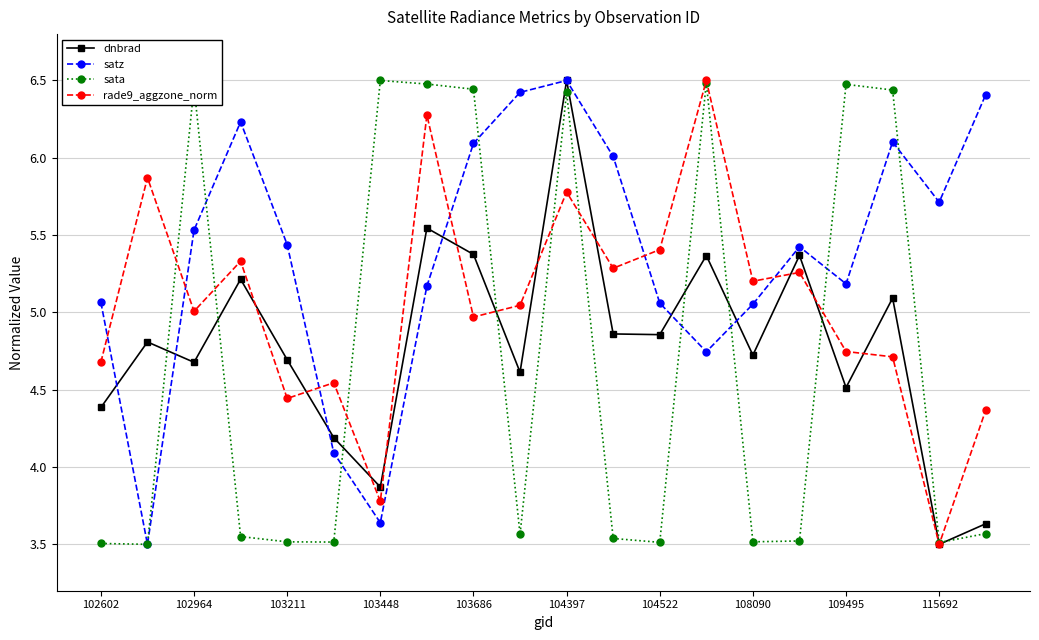

How many interior local peaks does the sata series have?

5